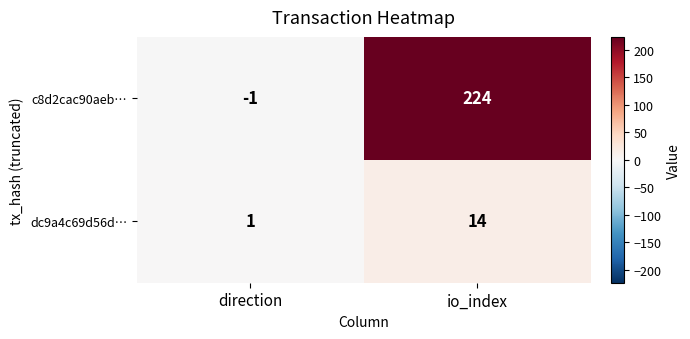

Which series has the largest total across all categories?

c8d2cac90aeb…